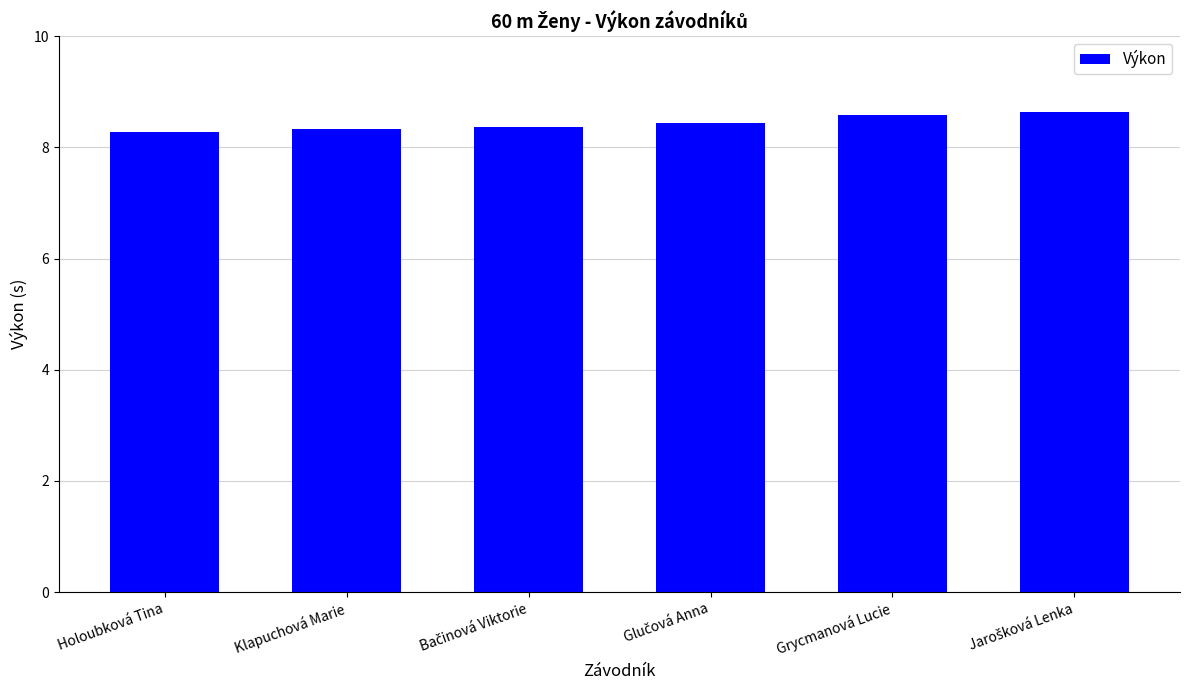

What is the value of the 5th bar from the left?

8.6